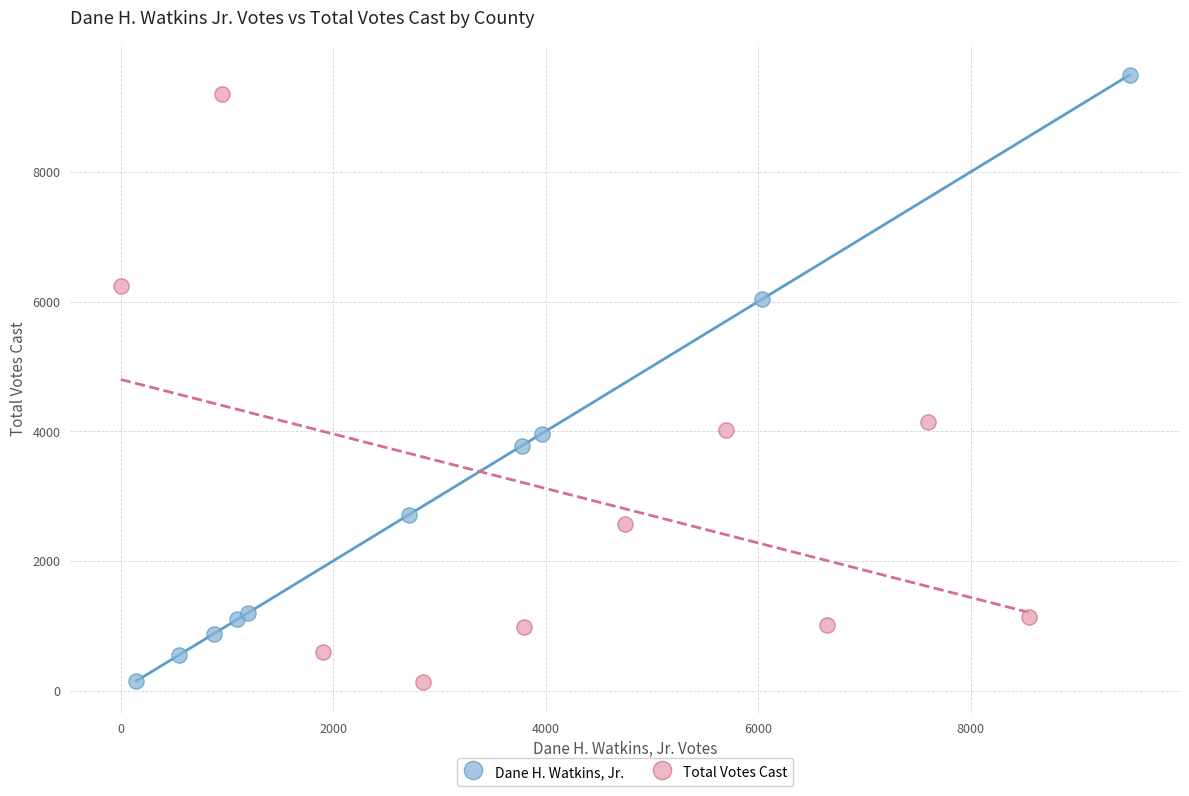

Which series has the widest spread of Y values?

Dane H. Watkins, Jr.